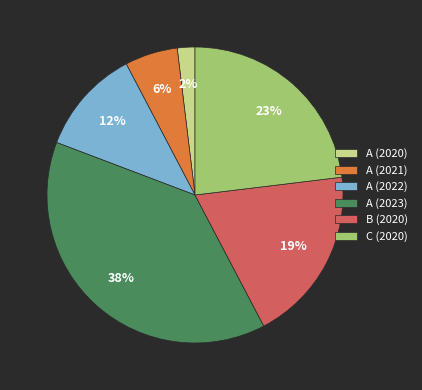

Rank the categories by value from highest to lowest.

A (2023), C (2020), B (2020), A (2022), A (2021), A (2020)